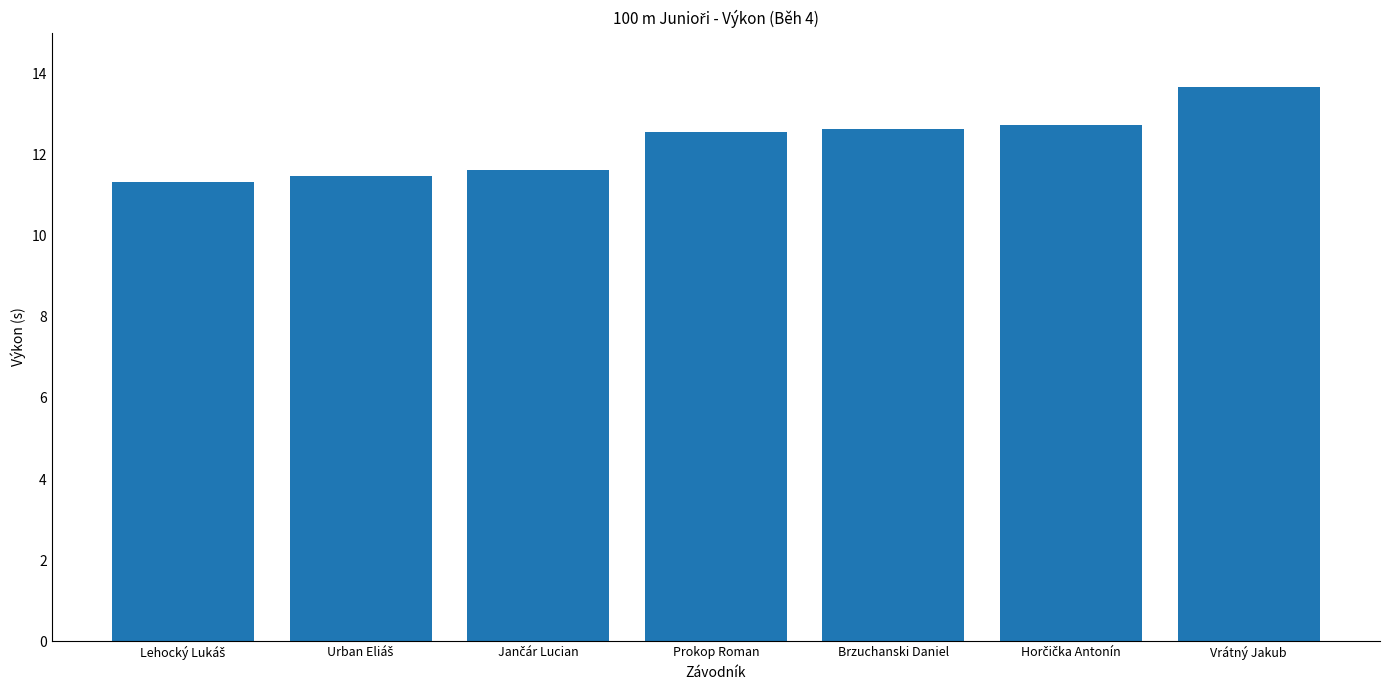

What is the change in value from Prokop Roman to Vrátný Jakub?

+1.1